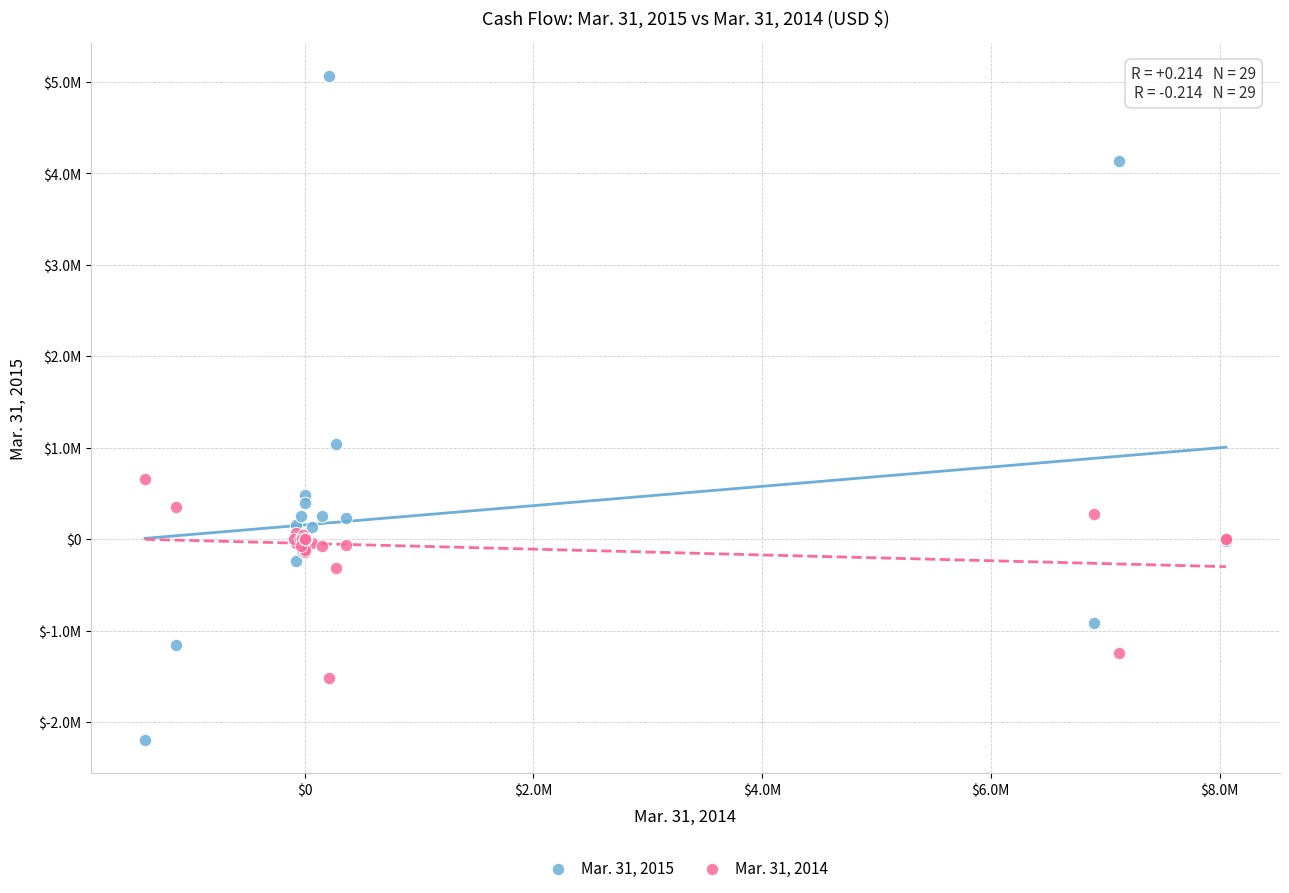

Which series has the widest spread of Y values?

Mar. 31, 2015